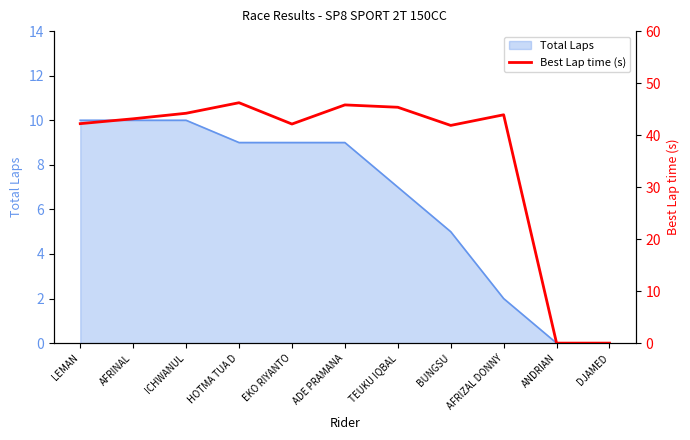

Reading left to right, list all the values displayed in this chart.

LEMAN=42.2	AFRINAL=43.1	ICHWANUL=44.2	HOTMA TUA D=46.2	EKO RIYANTO=42.1	ADE PRAMANA=45.8	TEUKU IQBAL=45.4	BUNGSU=41.9	AFRIZAL DONNY=43.9	ANDRIAN=0.0	DJAMED=0.0